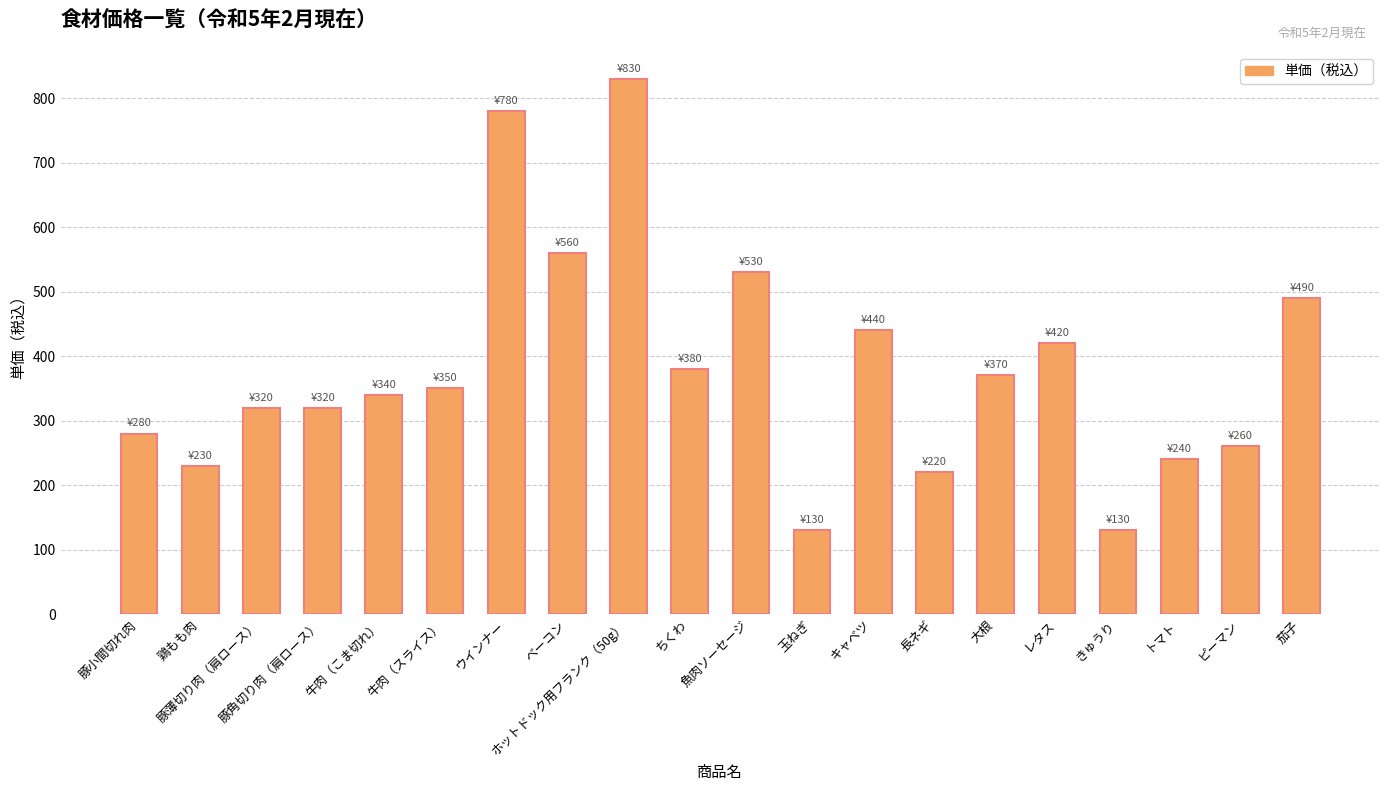

The chart shows a value of 60 at ピーマン. True or false?

False